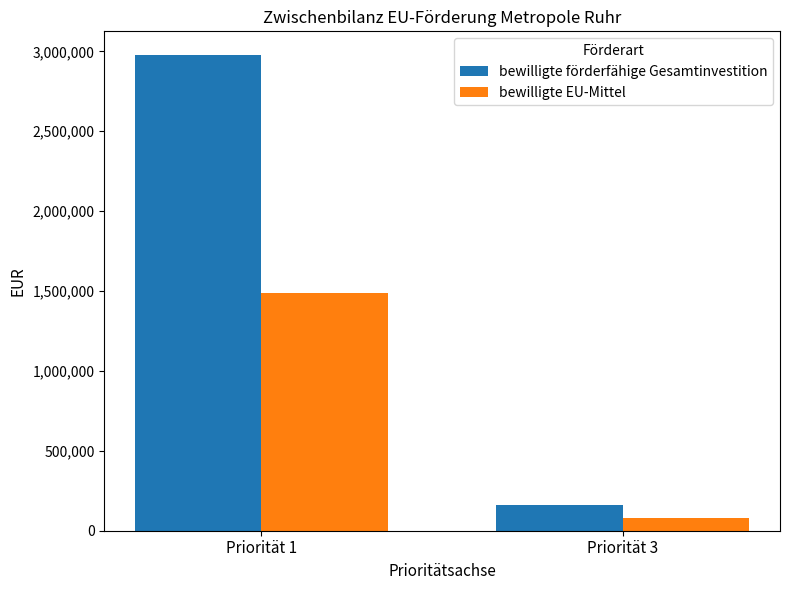

What is the maximum value shown in the chart?

2976116.0